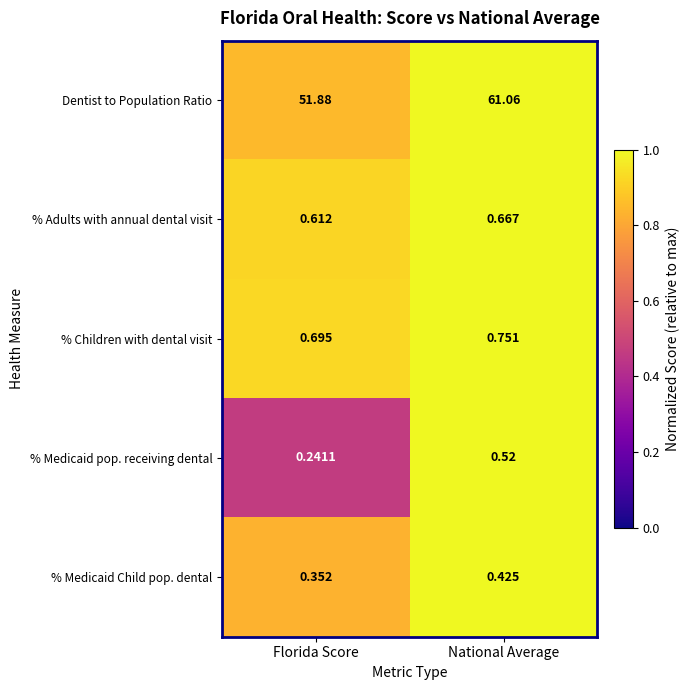

What is the greatest value displayed?

61.1